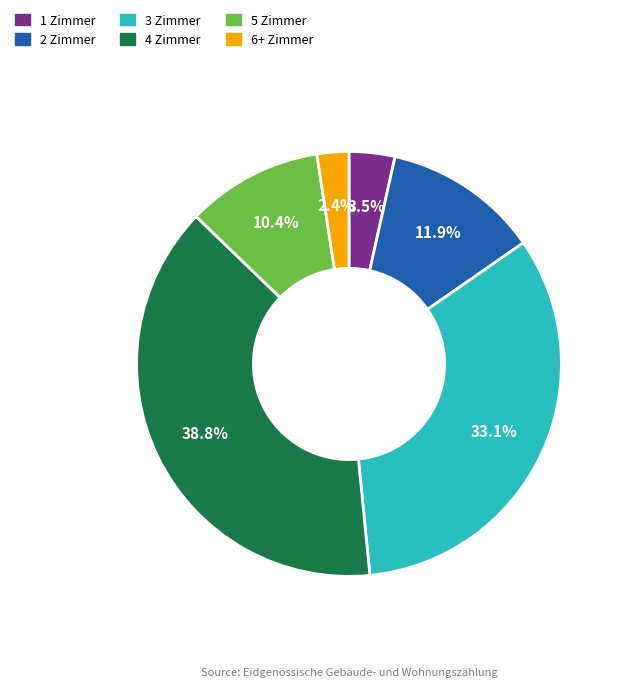

Between 6+ Zimmer and 1 Zimmer, which is larger?

1 Zimmer